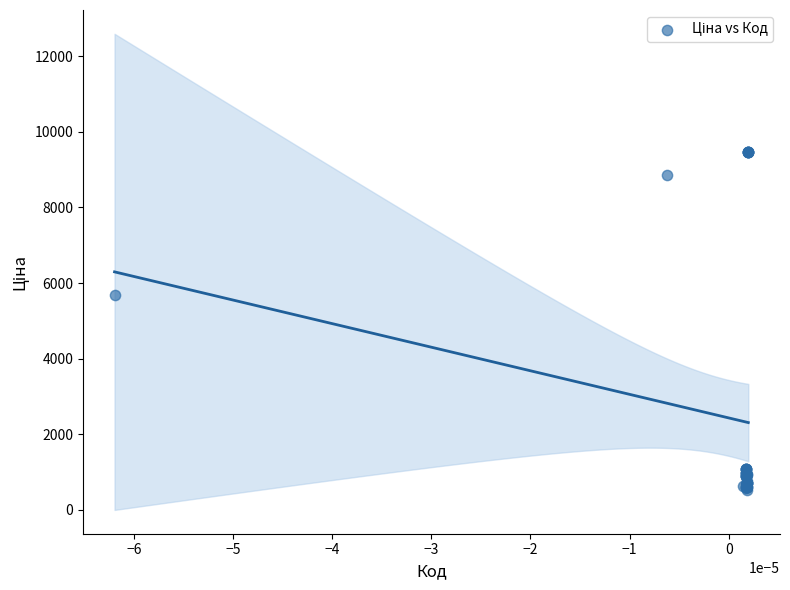

What Y value in the scatter plot is closest to 5005?

5673.8